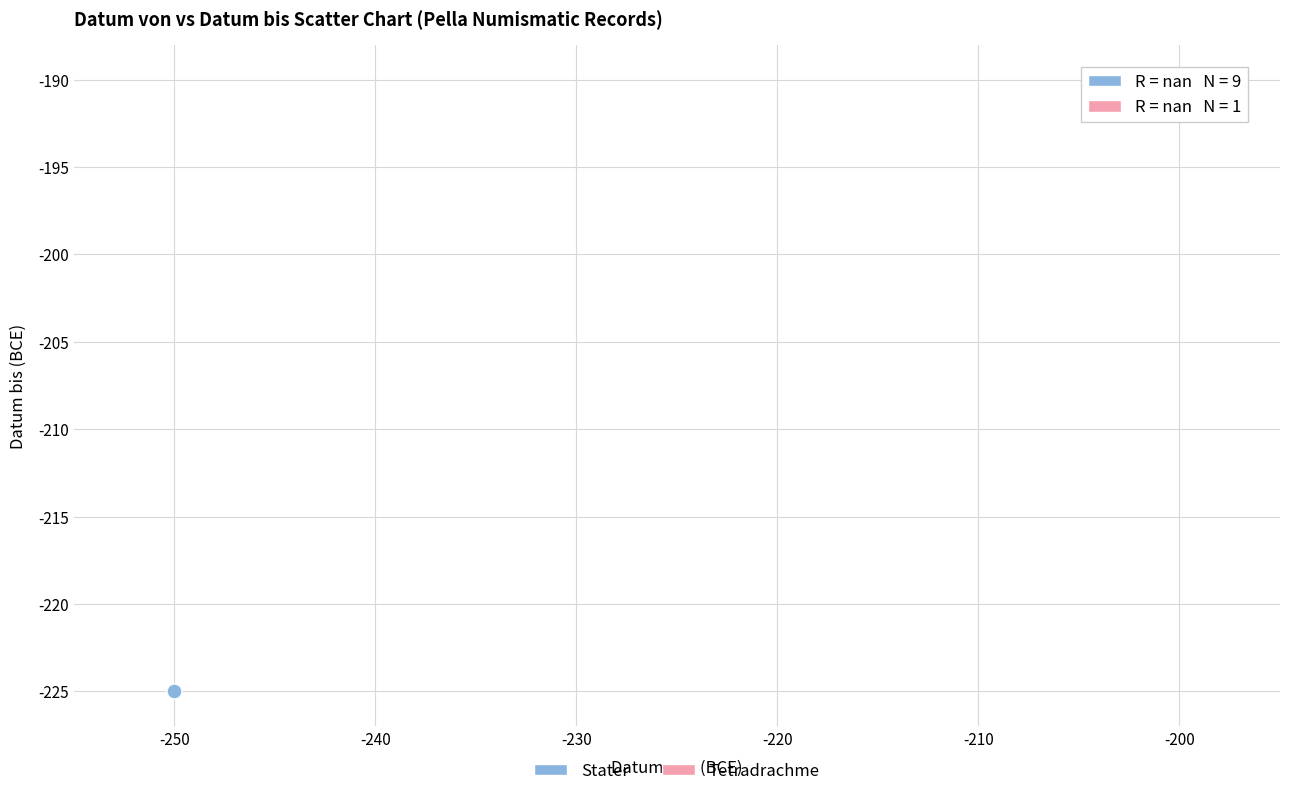

What are all the series names shown in the legend?

Stater, Tetradrachme